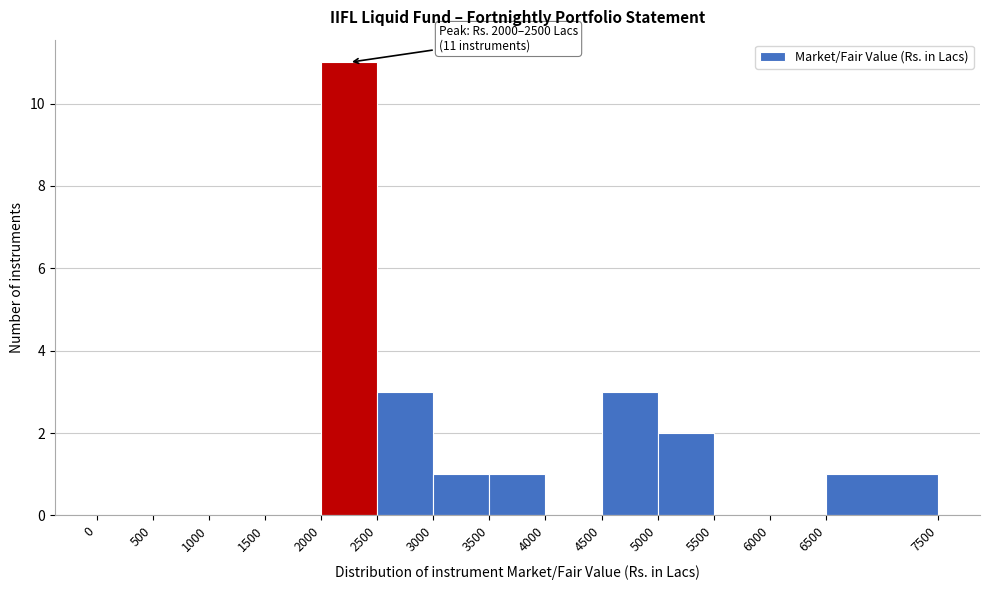

Over which range of the x-axis is the bar tallest?

2000 to 2500